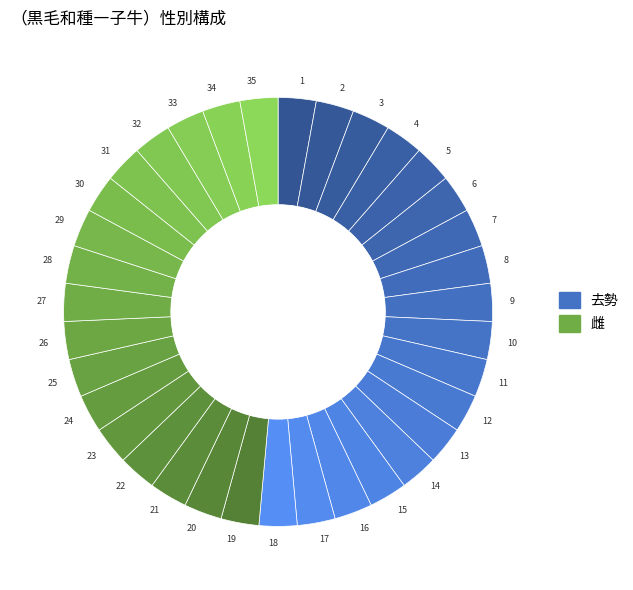

Count the number of slices in the pie.

35